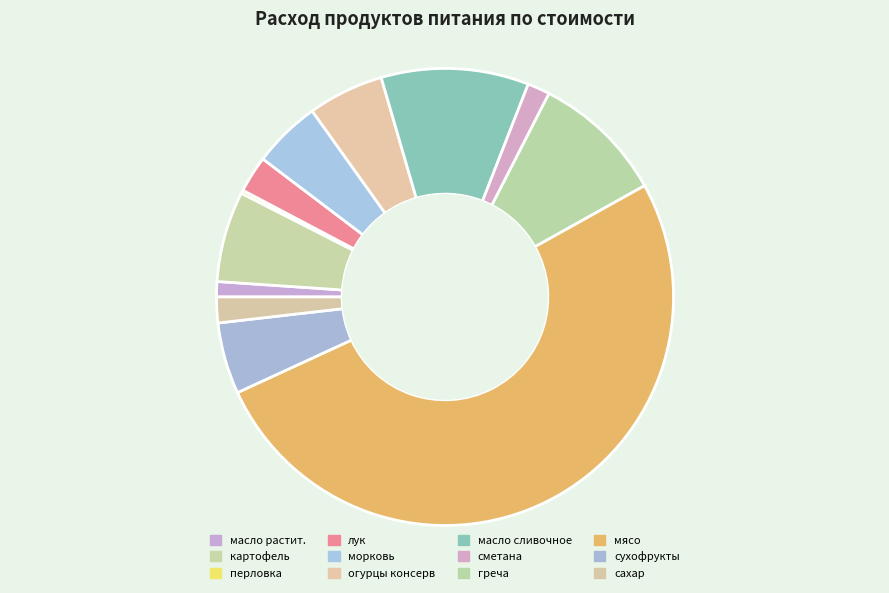

Count the number of slices in the pie.

12